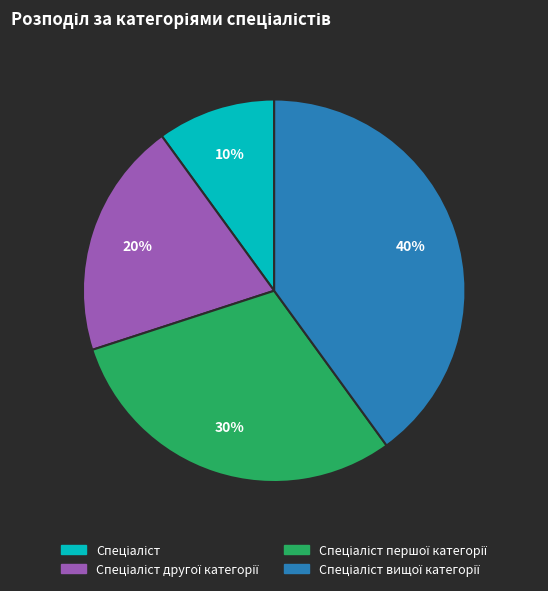

How many slices are in this pie chart?

4